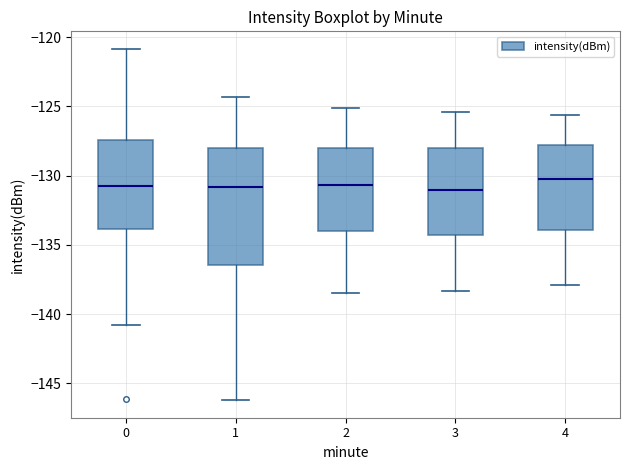

Reading left to right, transcribe this box plot: for each box, give where its median line is, the range the box spans, and where its two whiskers end, as read against the y-axis. The values are not printed on the chart, so give them approximately, as read against the axis.

0: median -131.0, box -134.0 to -127.5, whiskers -141.0 to -121.0
1: median -131.0, box -136.5 to -128.0, whiskers -146.0 to -124.5
2: median -130.5, box -134.0 to -128.0, whiskers -138.5 to -125.0
3: median -131.0, box -134.5 to -128.0, whiskers -138.5 to -125.5
4: median -130.0, box -134.0 to -128.0, whiskers -138.0 to -125.5